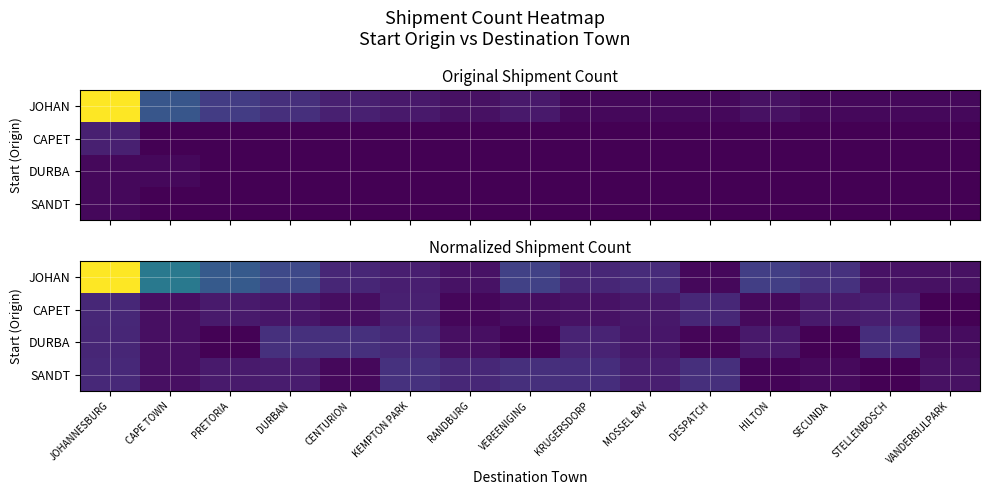

Between KRUGERSDORP and SECUNDA, which series saw the biggest shift?

SANDT